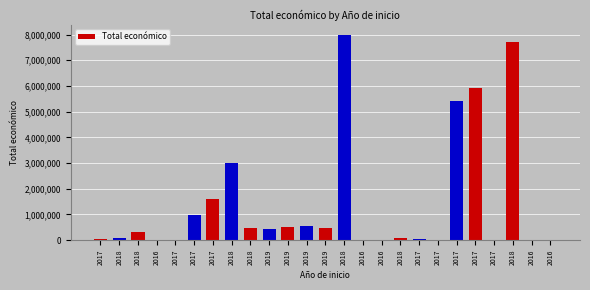

Does the chart contain stacked bars?

No